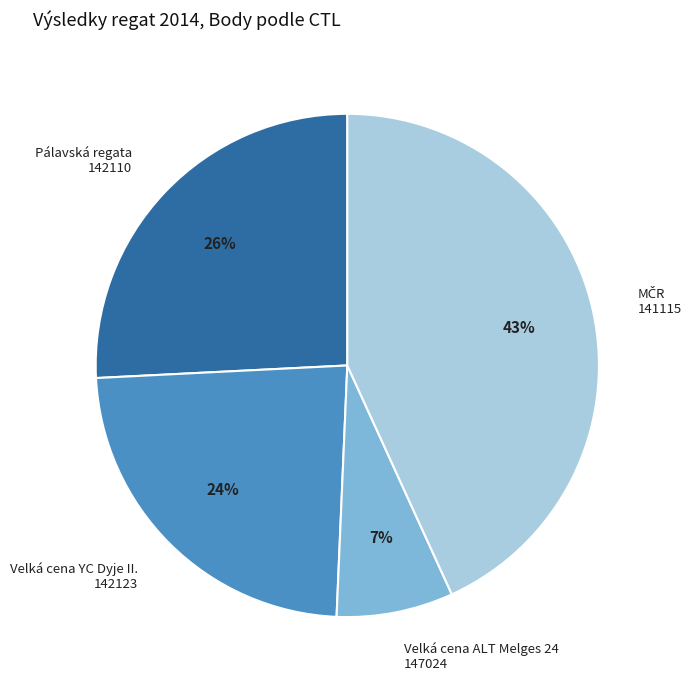

To the nearest percent, what is the difference between the largest and smallest slice percentages?

36%